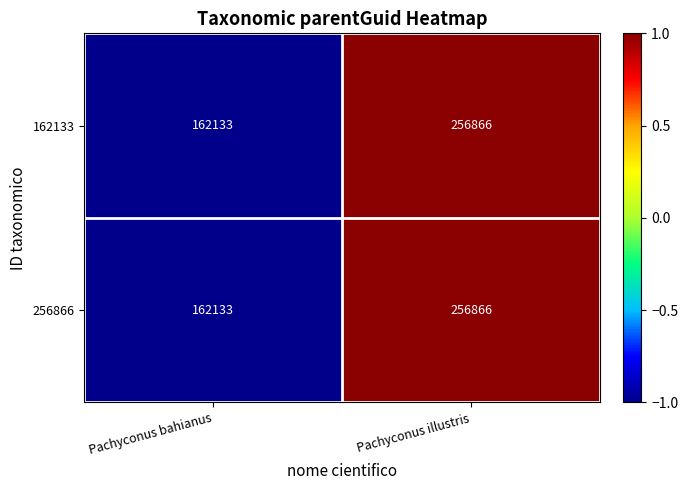

Reading right to left, transcribe all the data shown in this chart.

162133: 256866	162133
256866: 256866	162133